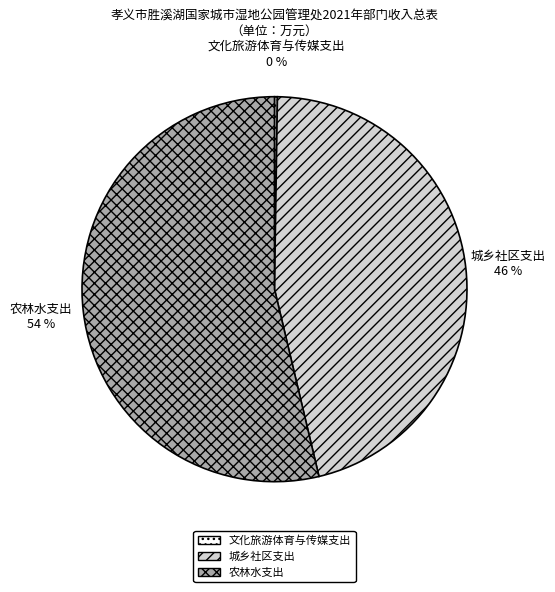

What is the largest slice in the pie chart?

农林水支出